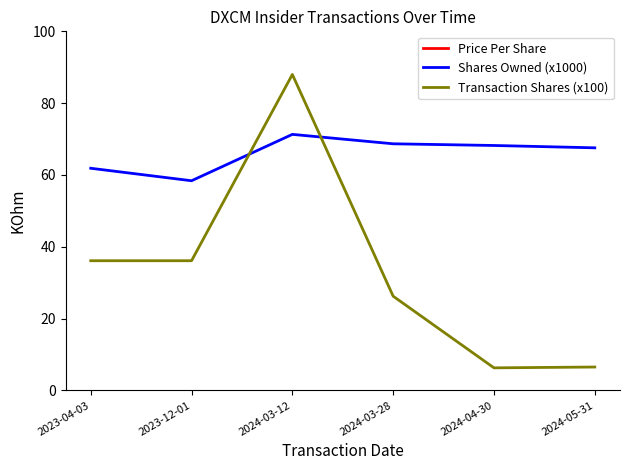

What is the total value across all series at 2023-12-01?

209.1